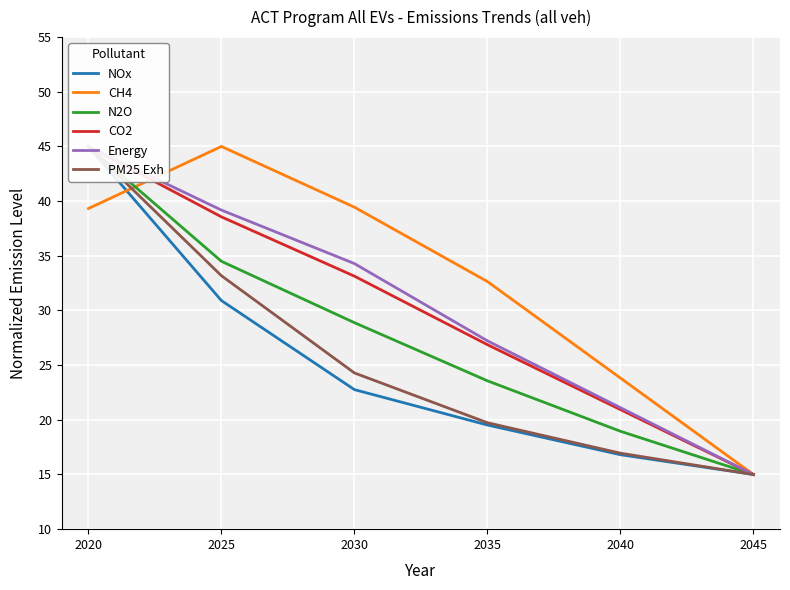

List the series in order of their peak value, lowest first.

NOx, CH4, N2O, CO2, Energy, PM25 Exh